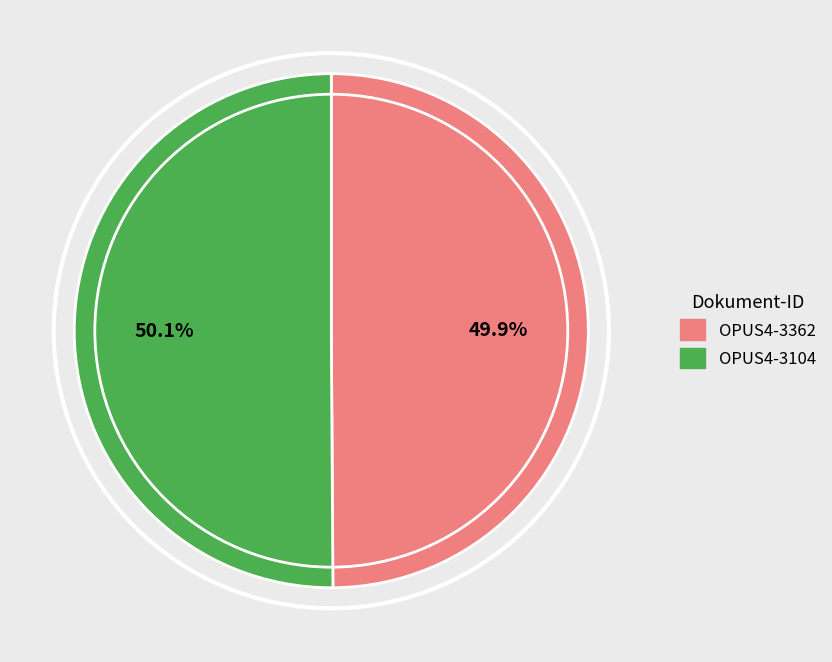

To the nearest percent, what is the average slice percentage?

50%